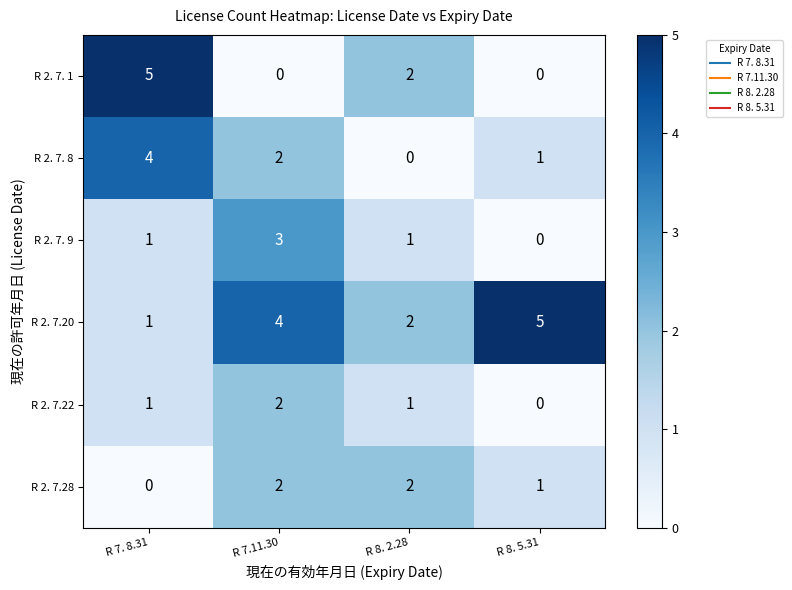

Reading left to right, what are all the values shown in this chart?

R 2. 7. 1: 5	0	2	0
R 2. 7. 8: 4	2	0	1
R 2. 7. 9: 1	3	1	0
R 2. 7.20: 1	4	2	5
R 2. 7.22: 1	2	1	0
R 2. 7.28: 0	2	2	1